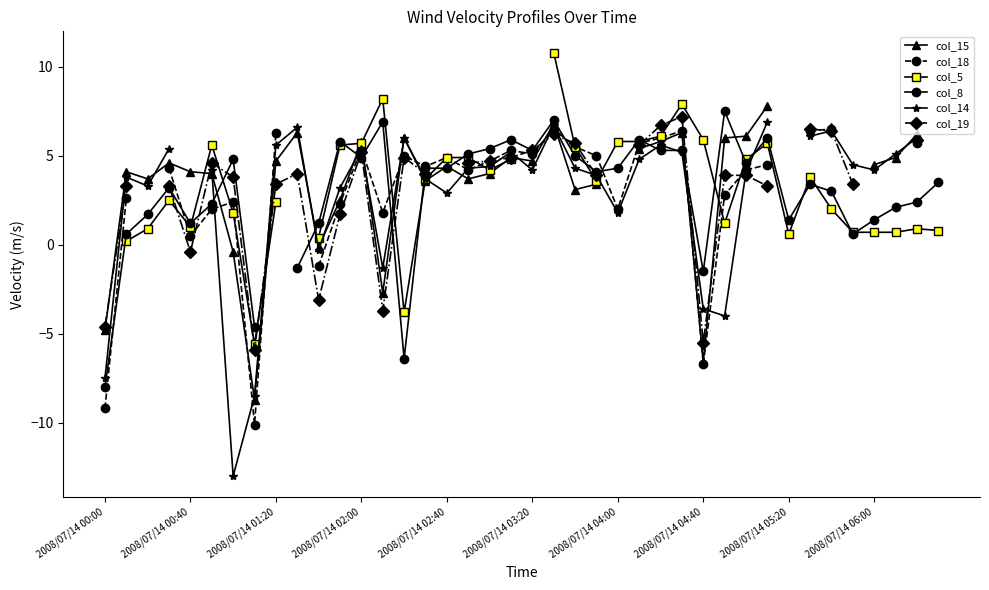

How many values in the col_18 series exceed 5?

12